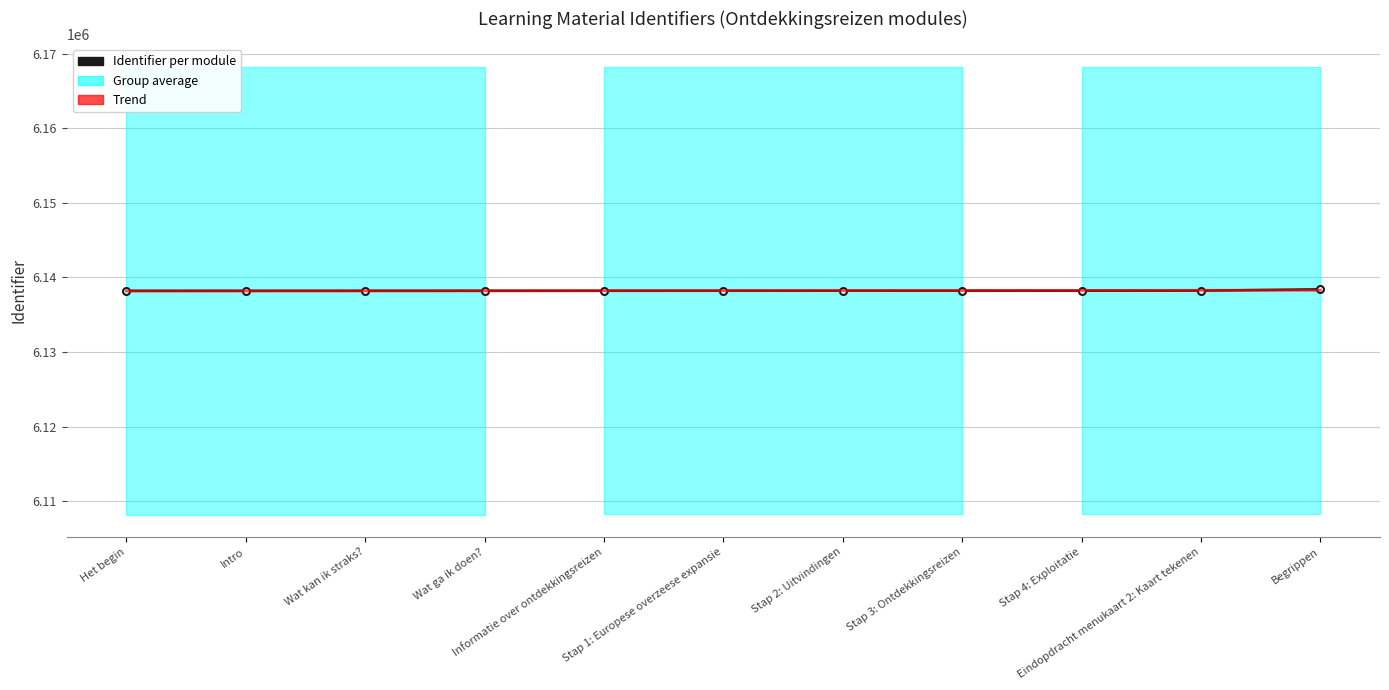

What is the sum of all Identifier per module values?

67520551.0